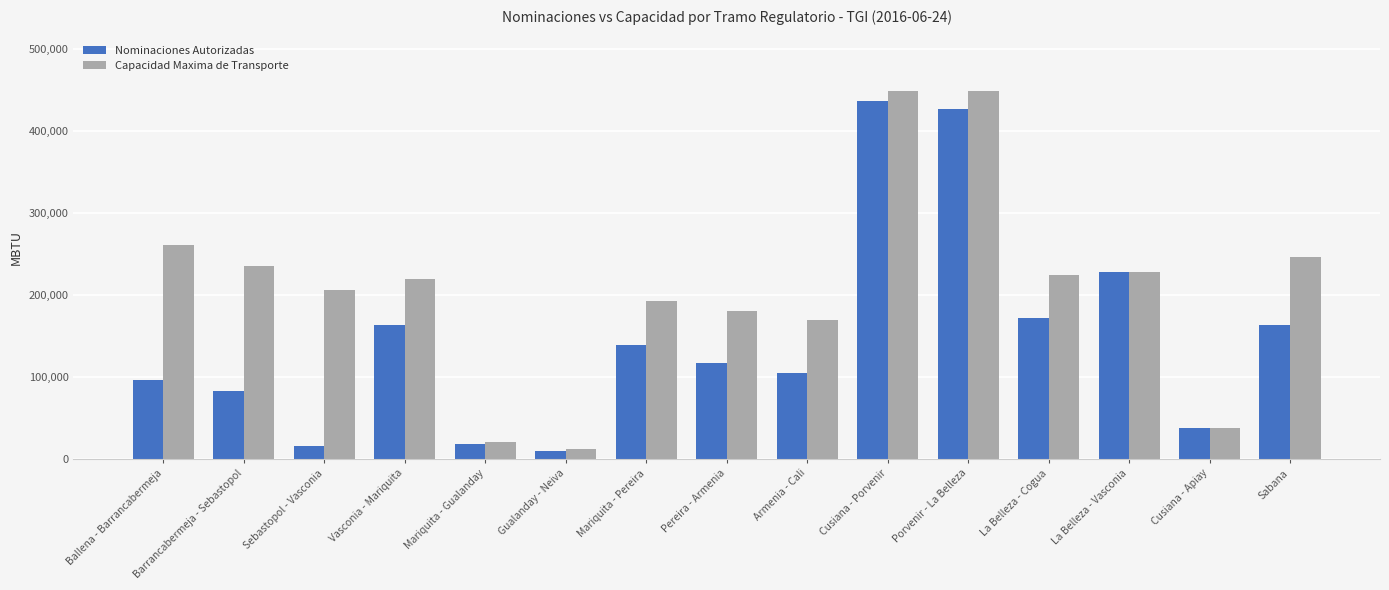

Rank the series at Barrancabermeja - Sebastopol from lowest to highest value.

Nominaciones Autorizadas, Capacidad Maxima de Transporte